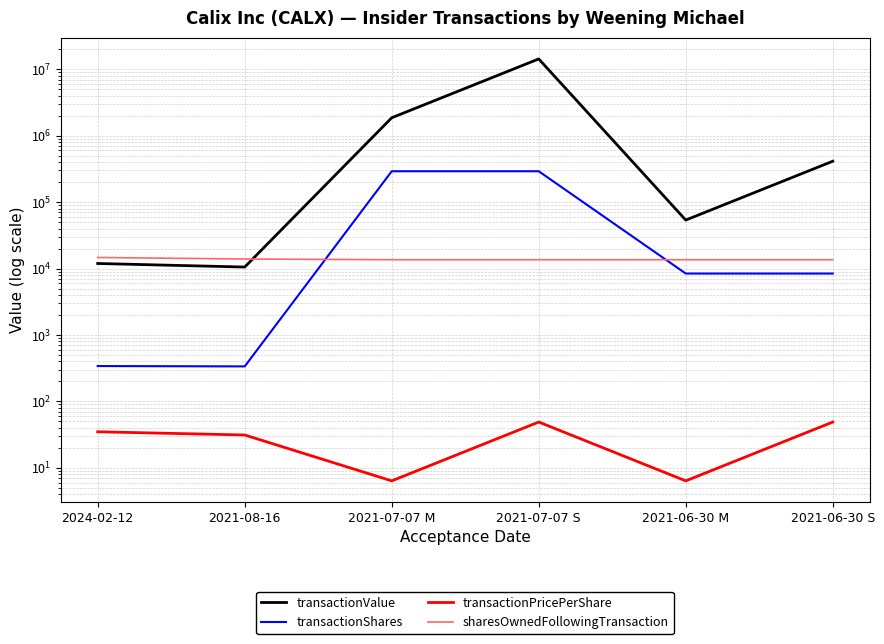

At which category is the sum across all series the highest?

2021-07-07 S